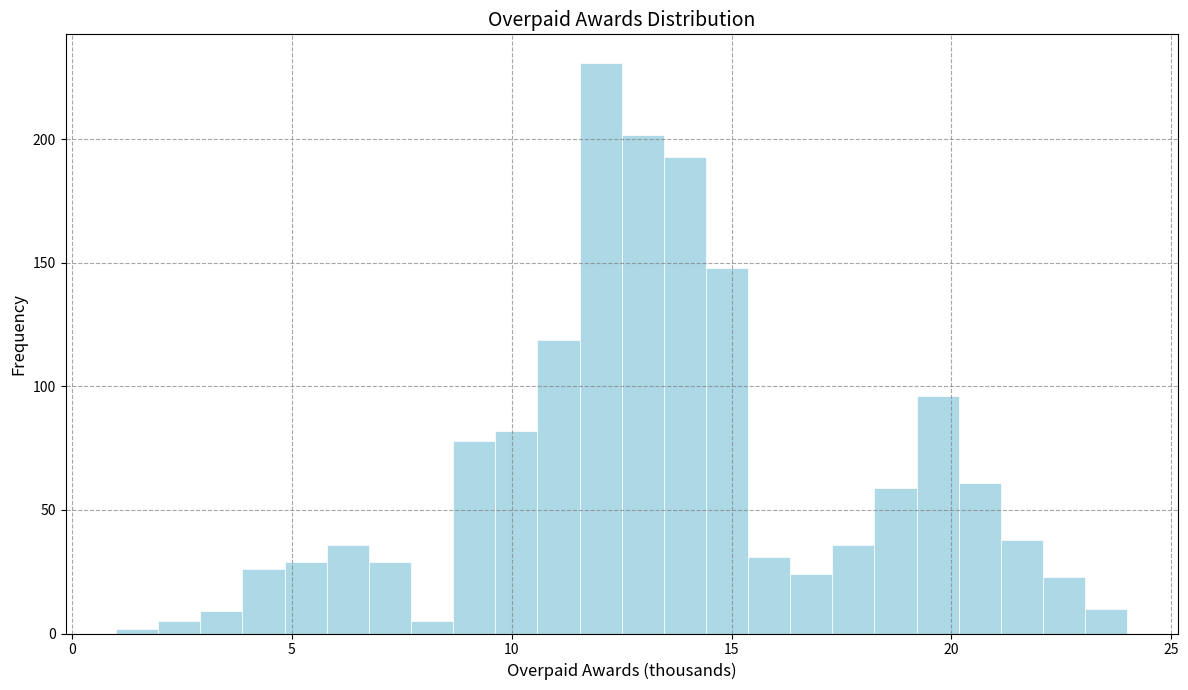

Read against the x-axis, roughly where is the centre of the tallest bar?

12.0